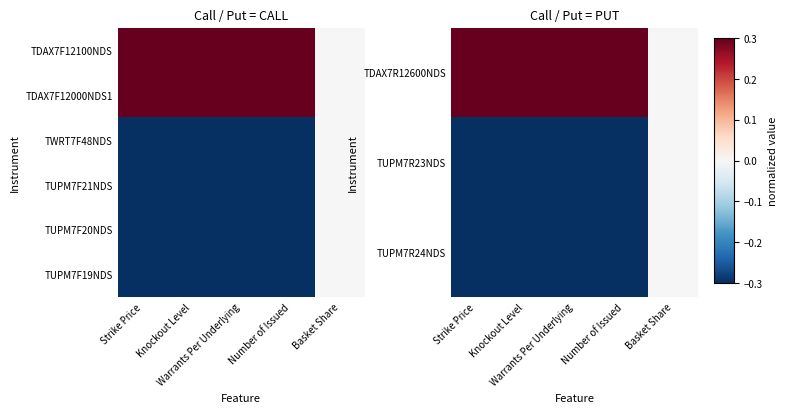

How many data points does each series have?

5